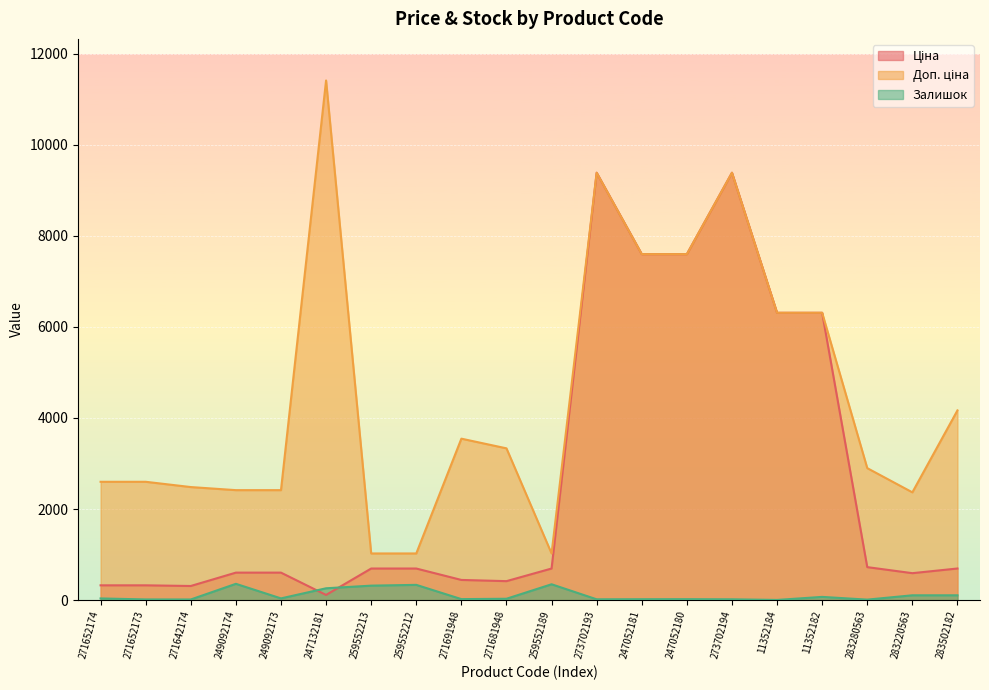

List the series in order of their overall mean, highest first.

Доп. ціна, Ціна, Залишок